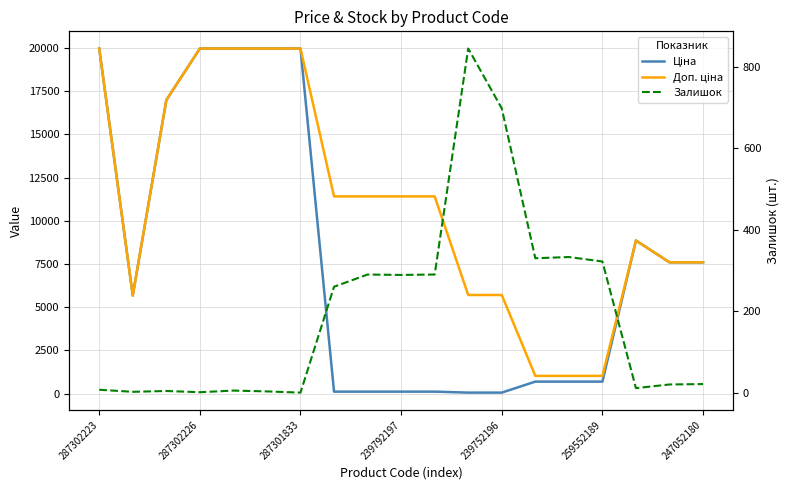

In Залишок, how many points are higher than both neighbors (excluding endpoints)?

5